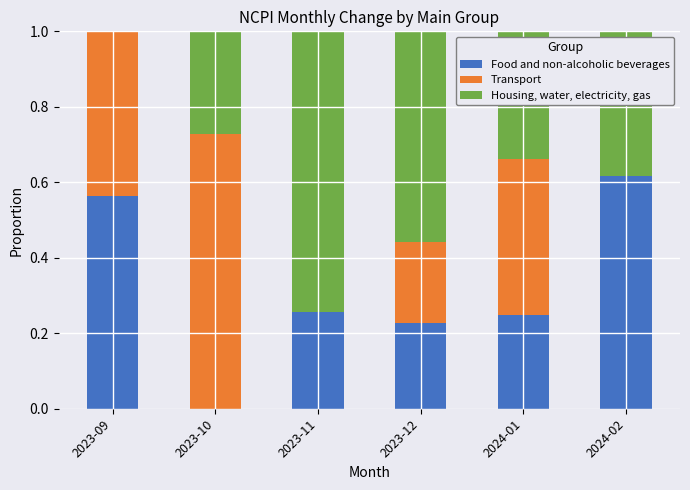

The Food and non-alcoholic beverages series shows -0.2 at 2023-10. True or false?

False